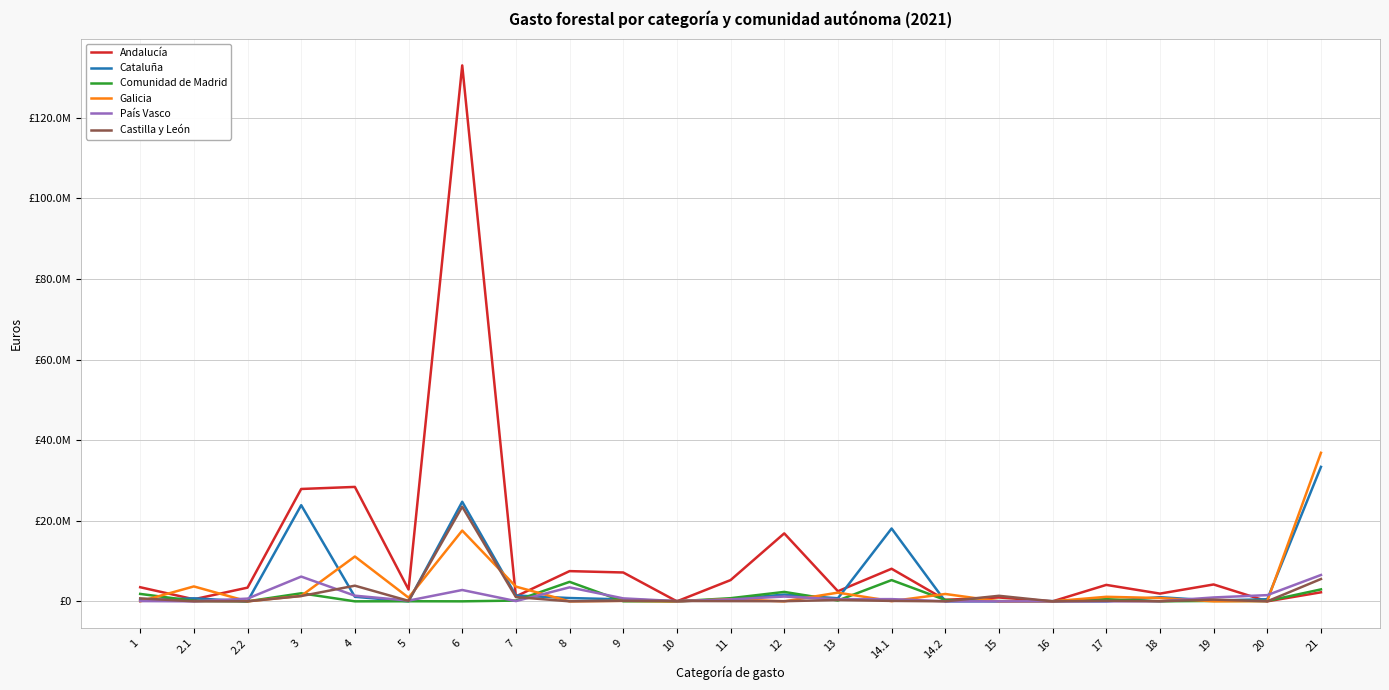

In Castilla y León, how many points are lower than both neighbors (excluding endpoints)?

7